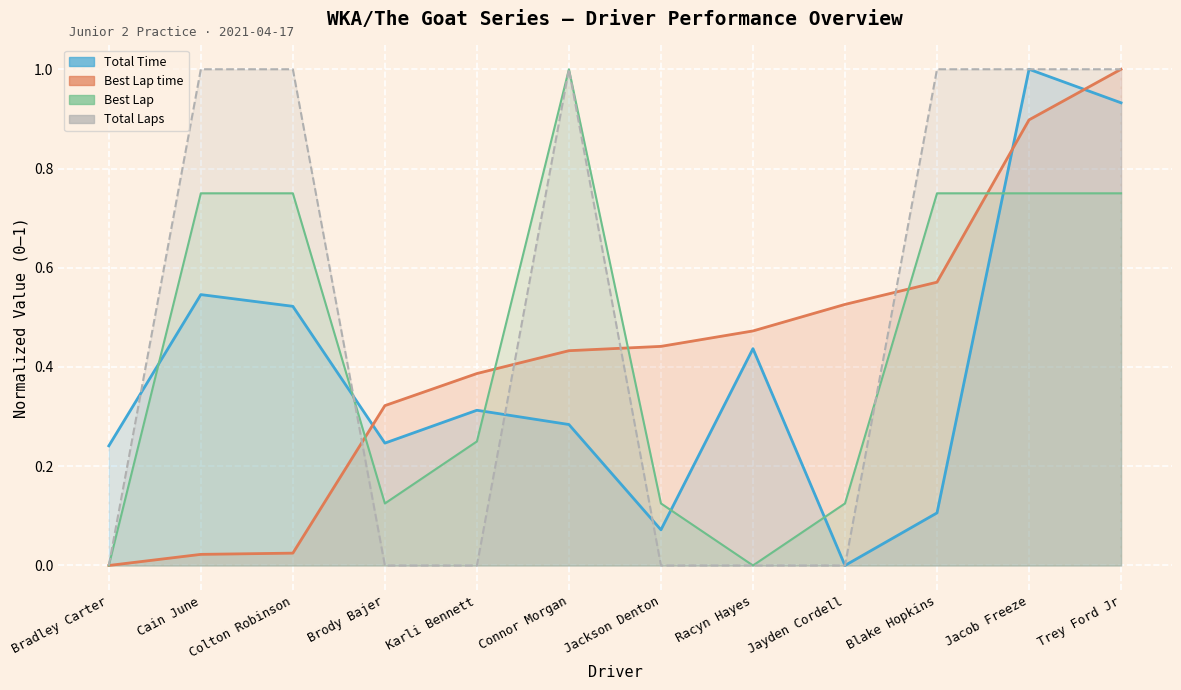

Which series changed the most between Jacob Freeze and Trey Ford Jr?

Best Lap time